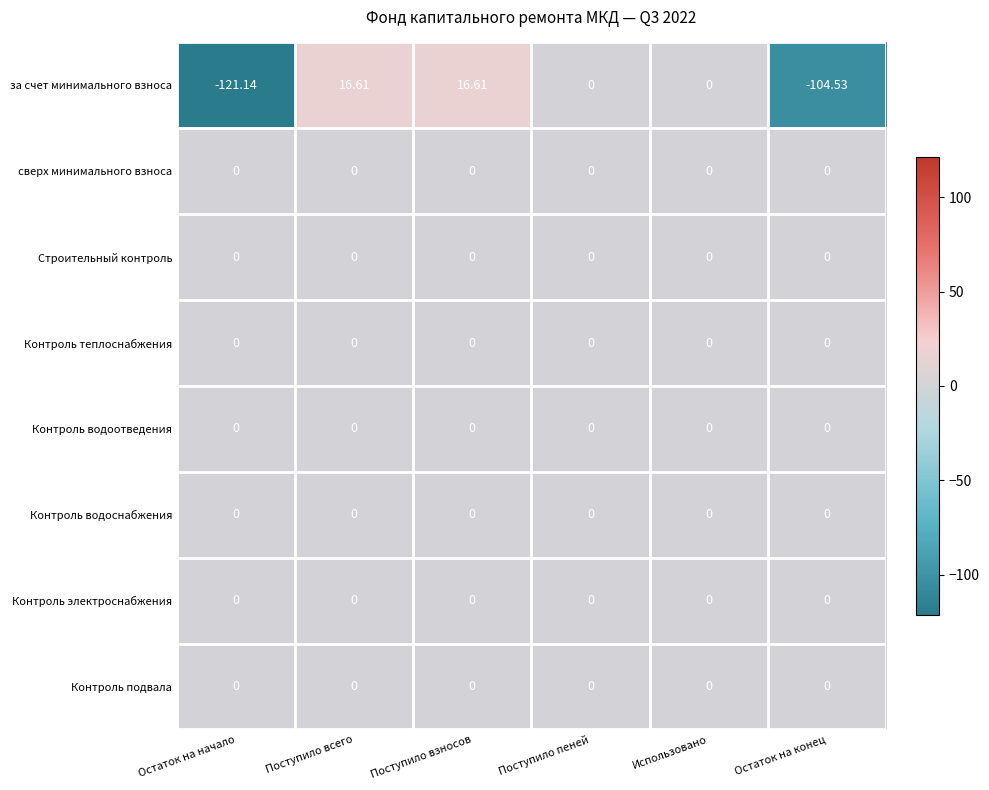

Is the value of за счет минимального взноса at Поступило взносов greater than the value of Контроль теплоснабжения at Поступило взносов?

Yes